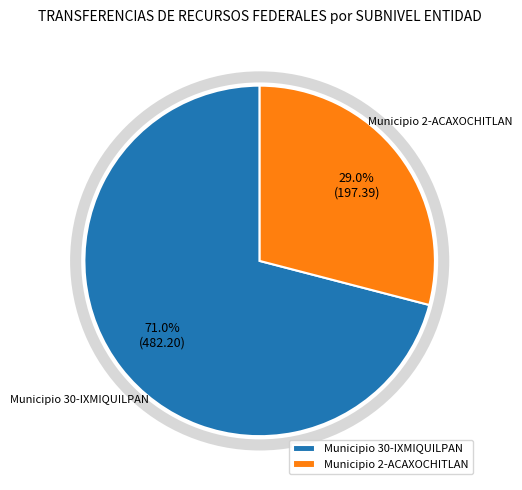

Between Municipio 2-ACAXOCHITLAN and Municipio 30-IXMIQUILPAN, which is larger?

Municipio 30-IXMIQUILPAN